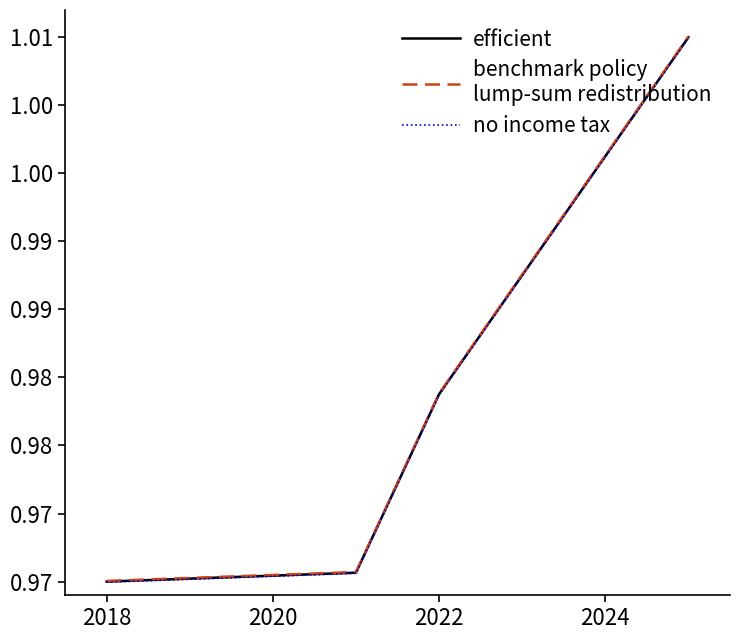

Does the chart display data point markers on the line(s)?

No